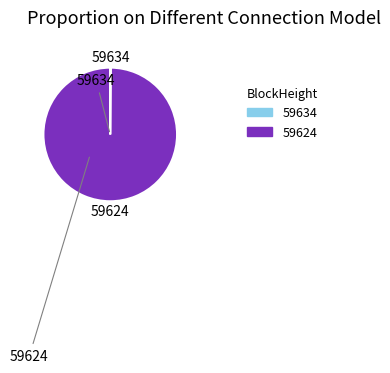

True or false: 59624 accounts for 87% of the total.

False